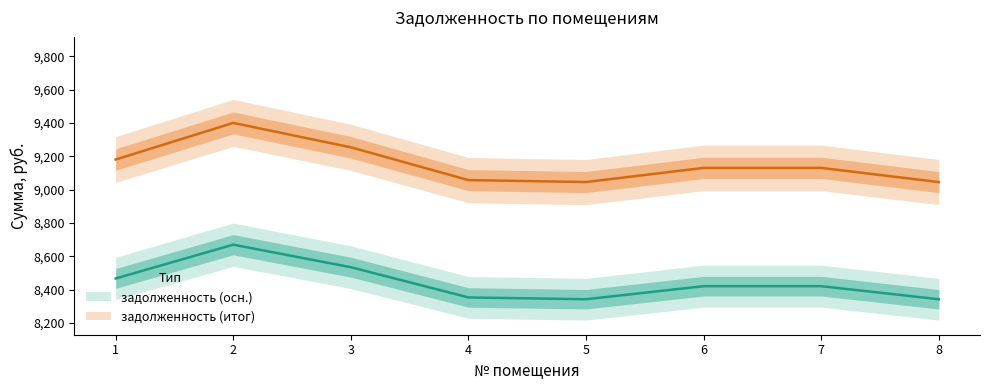

What are all the series names shown in the legend?

задолженность (осн.), задолженность (итог)